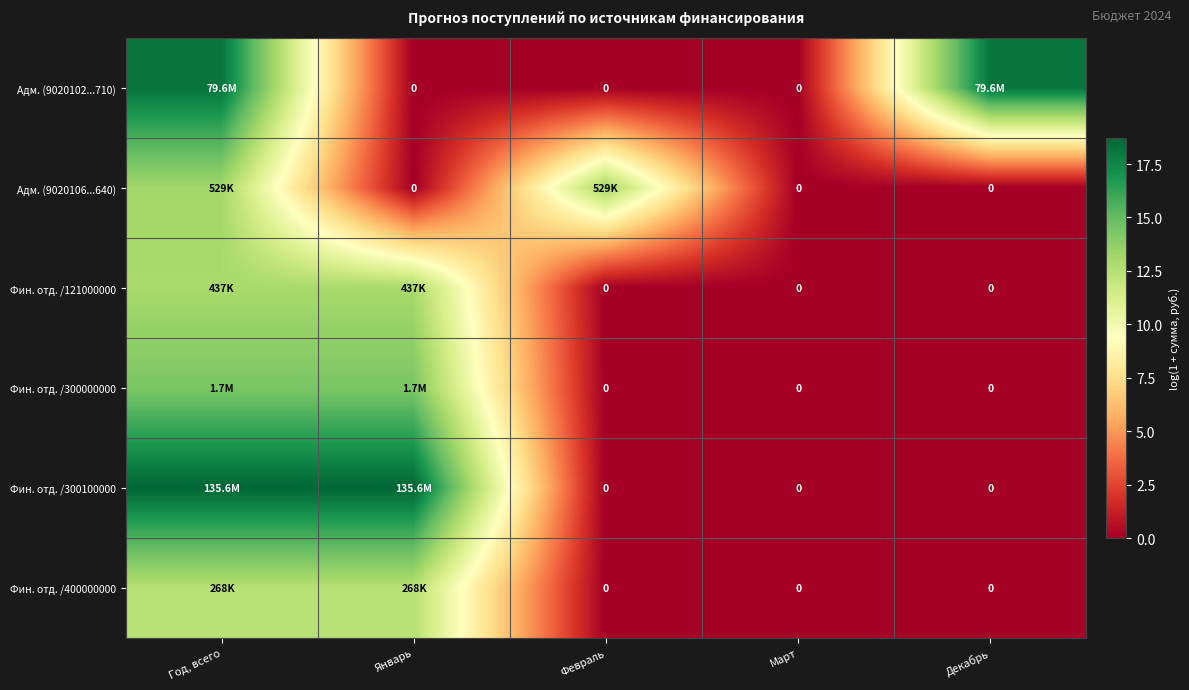

At Год, всего, list the series in order from smallest to largest.

Фин. отд. /400000000, Фин. отд. /121000000, Адм. (9020106...640), Фин. отд. /300000000, Адм. (9020102...710), Фин. отд. /300100000